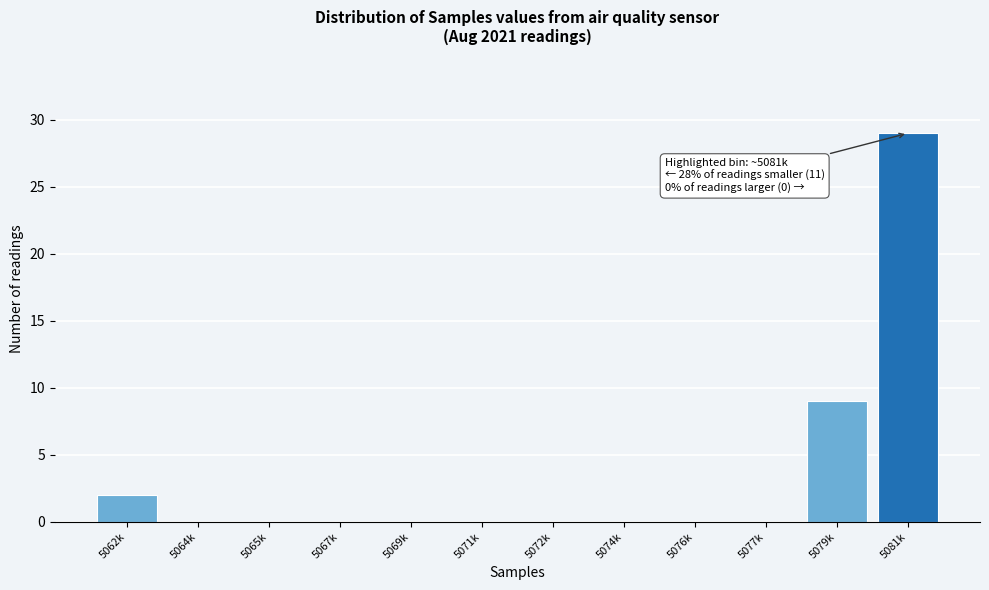

Reading right to left, transcribe all the data shown in this chart.

5081k=29	5079k=9	5077k=0	5076k=0	5074k=0	5072k=0	5071k=0	5069k=0	5067k=0	5065k=0	5064k=0	5062k=2